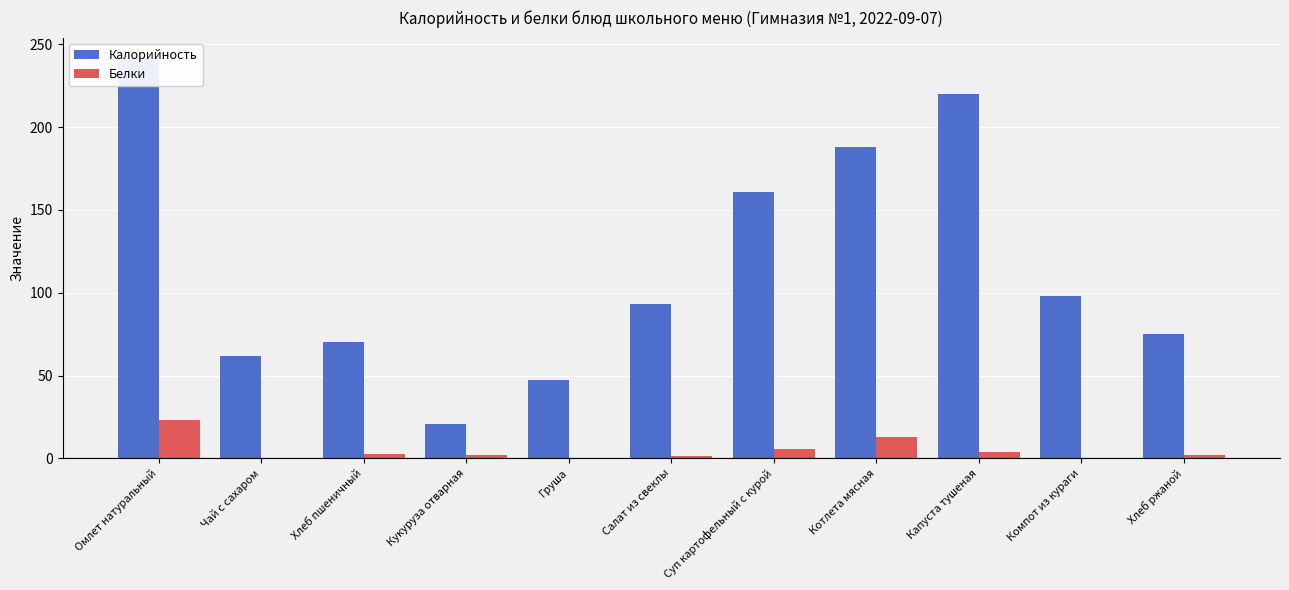

What is the highest value of the Калорийность series?

242.0